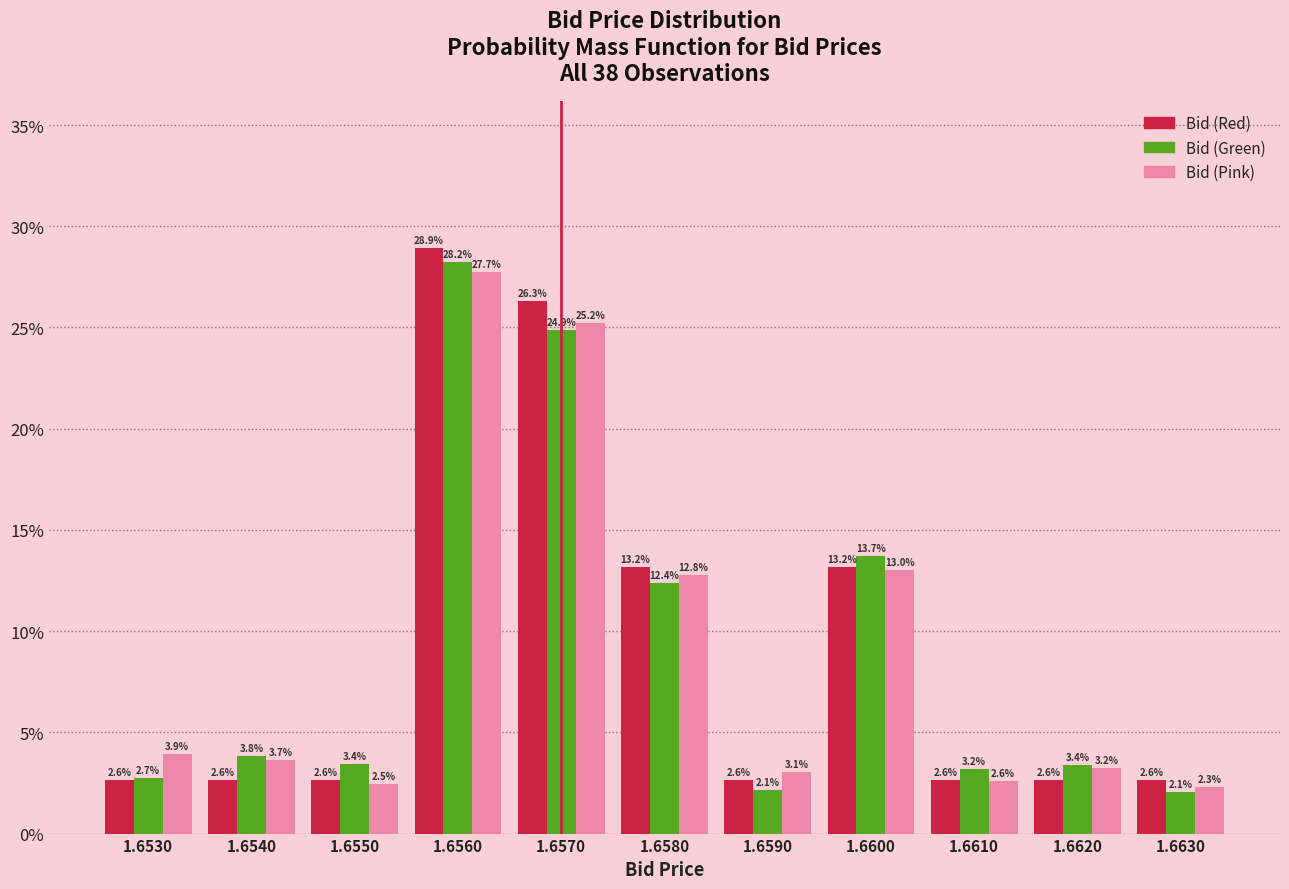

Reading right to left, transcribe all the data shown in this chart.

Bid (Red): 2.6	2.6	2.6	13.2	2.6	13.2	26.3	28.9	2.6	2.6	2.6
Bid (Green): 2.1	3.4	3.2	13.7	2.1	12.4	24.9	28.2	3.4	3.8	2.7
Bid (Pink): 2.3	3.2	2.6	13.0	3.1	12.8	25.2	27.7	2.5	3.7	3.9